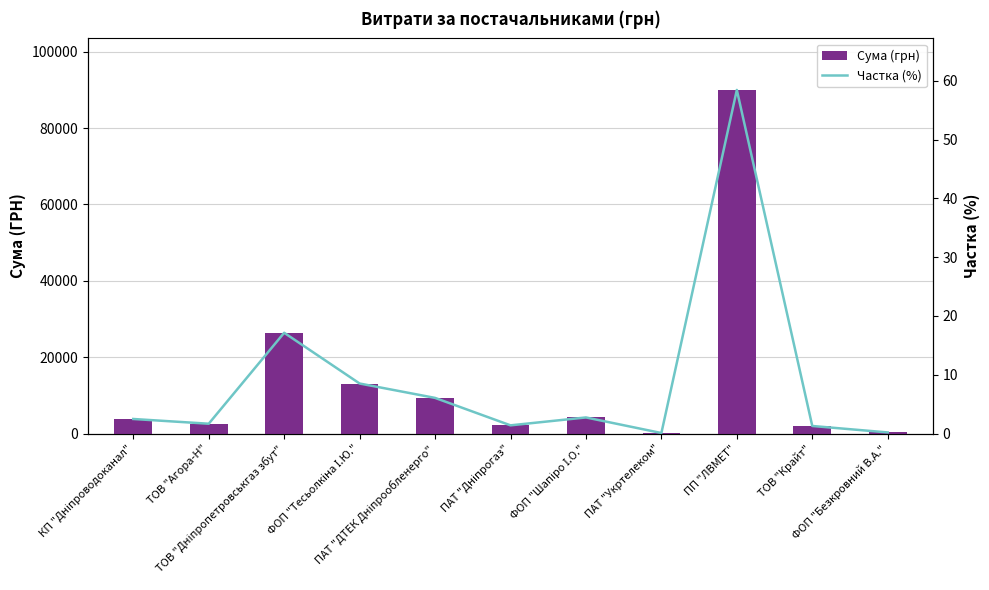

Where does the Сума (грн) series first go above 3811?

КП "Дніпроводоканал"